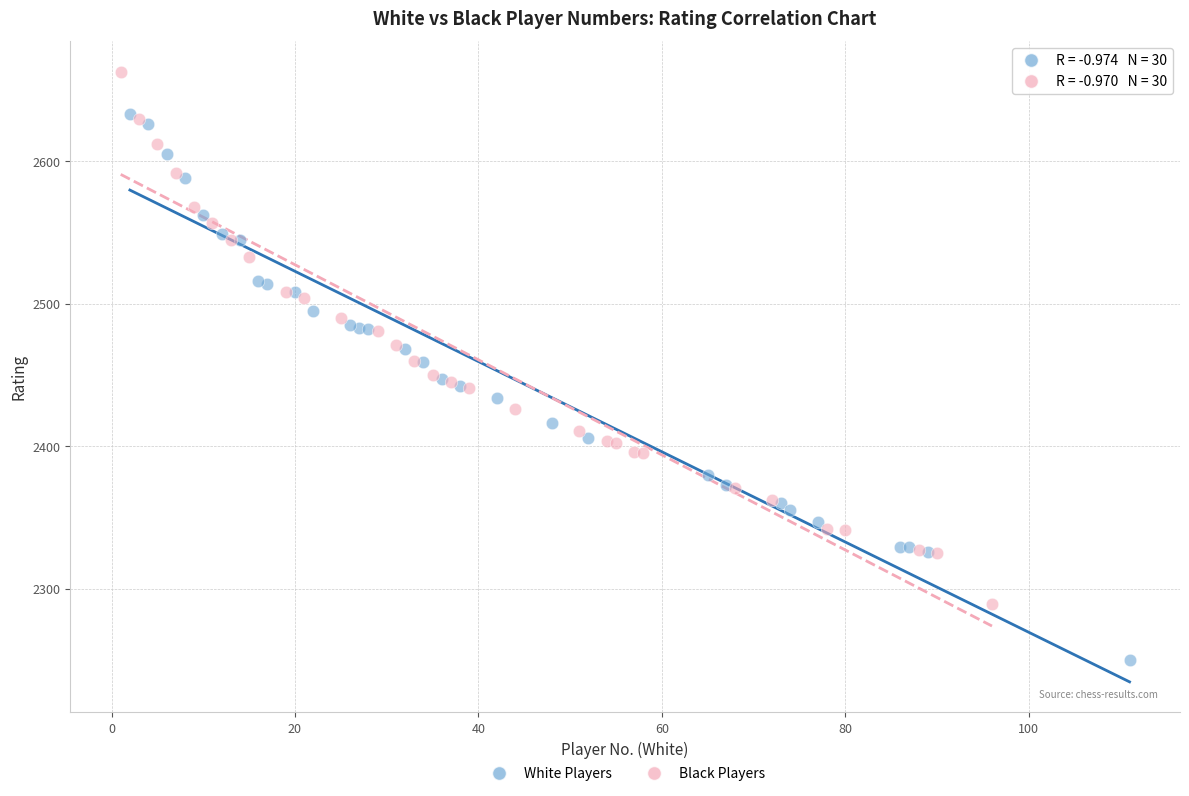

Which series contains the highest Y value?

Black Players